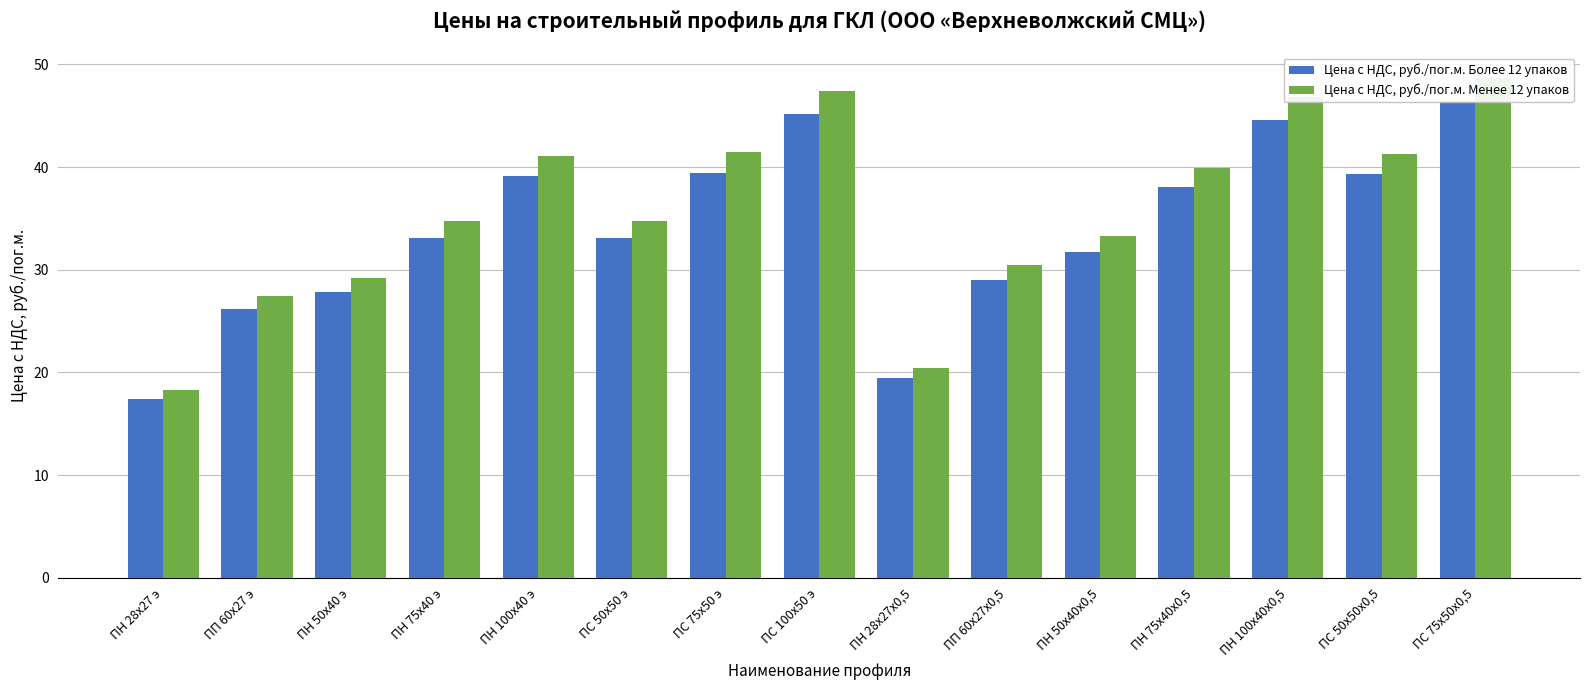

How many bars are there in each group?

2